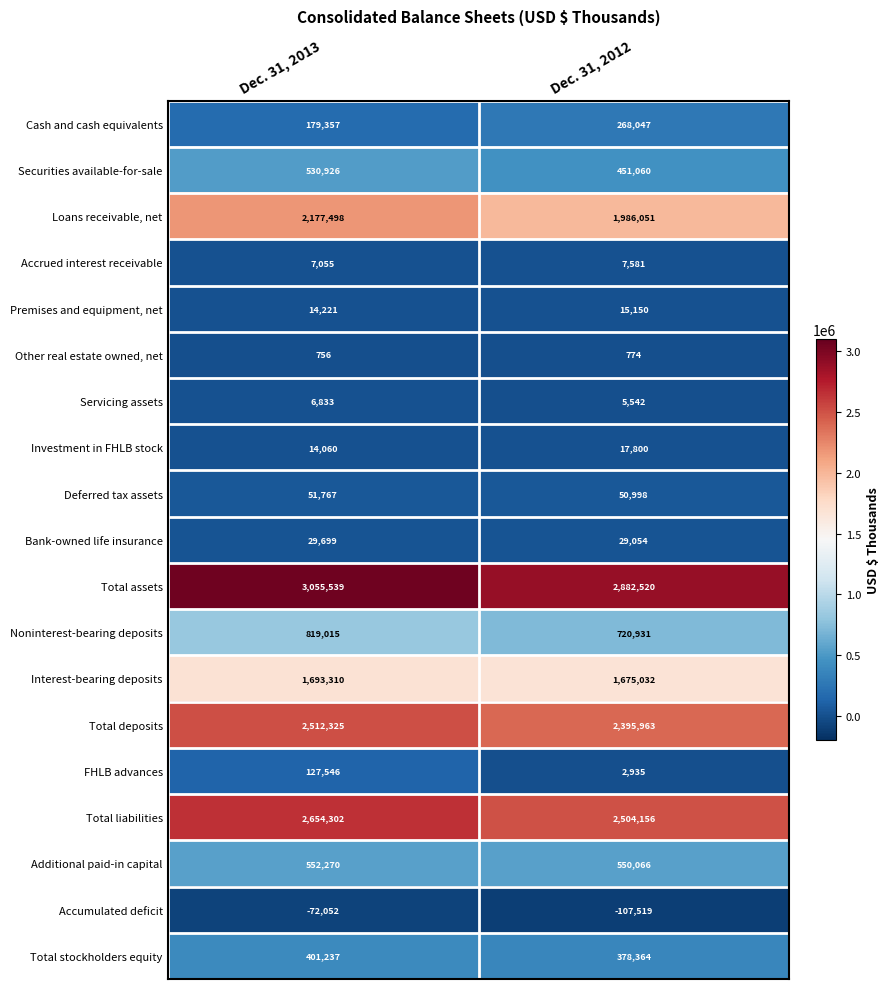

What is the difference between the maximum and minimum values in the Premises and equipment, net series?

929